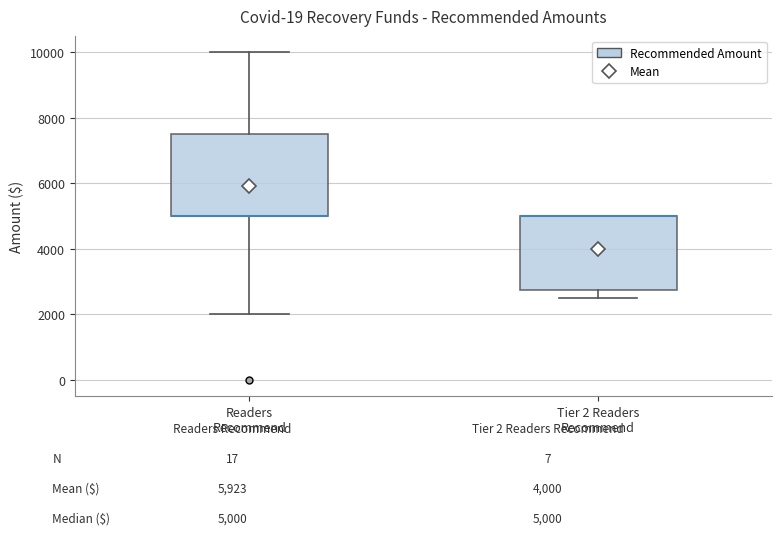

Reading left to right, transcribe this box plot: for each box, give where its median line is, the range the box spans, and where its two whiskers end, as read against the y-axis. The values are not printed on the chart, so give them approximately, as read against the axis.

Readers Recommend: median 5000 (drawn on the box's lower edge), box 5000 to 7600, whiskers 2000 to 10000
Tier 2 Readers Recommend: median 5000 (drawn on the box's upper edge), box 2800 to 5000, whiskers 2600 to 5000